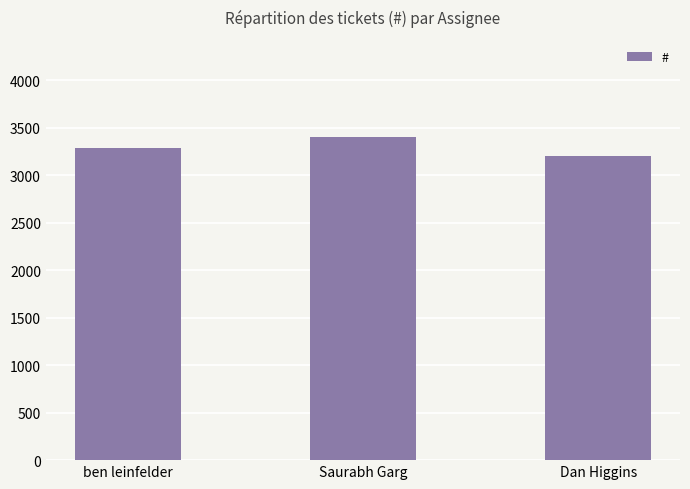

How many values are below 3291?

1